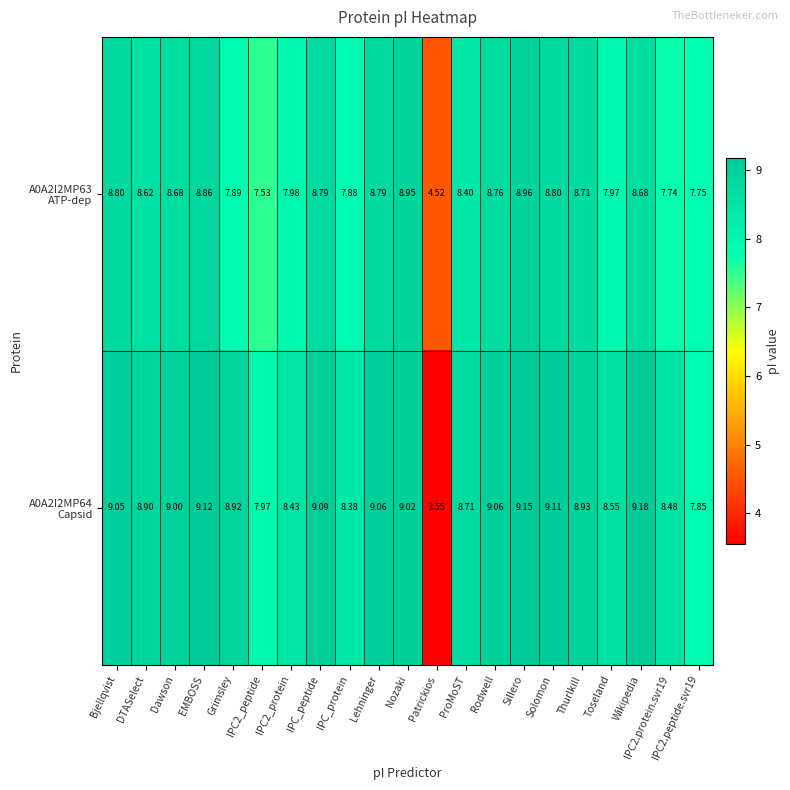

At which category is the sum across all series the highest?

Sillero